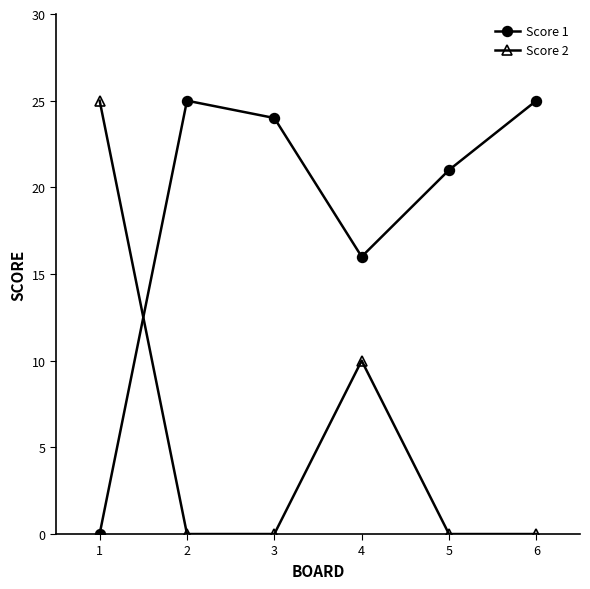

Reading right to left, list all the values displayed in this chart.

Score 1: 25	21	16	24	25	0
Score 2: 0	0	10	0	0	25